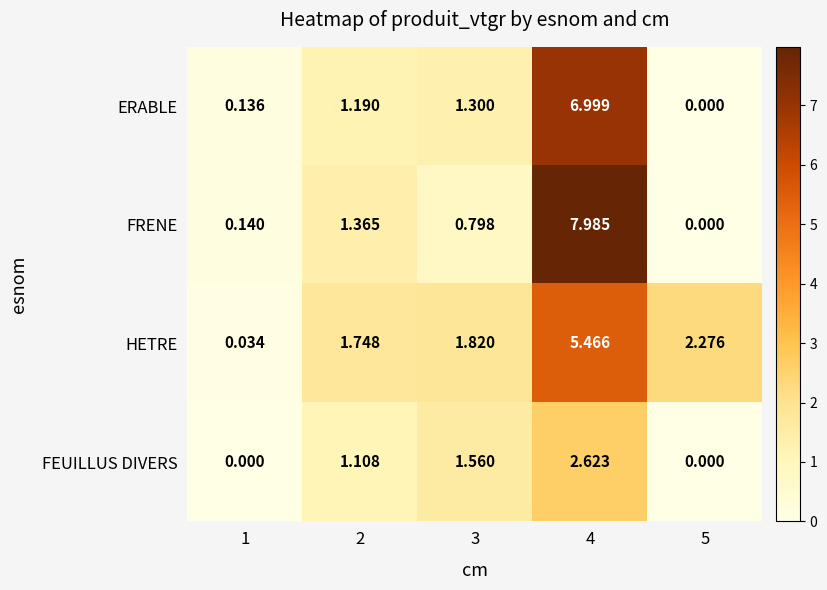

Which series has the widest spread of values?

FRENE